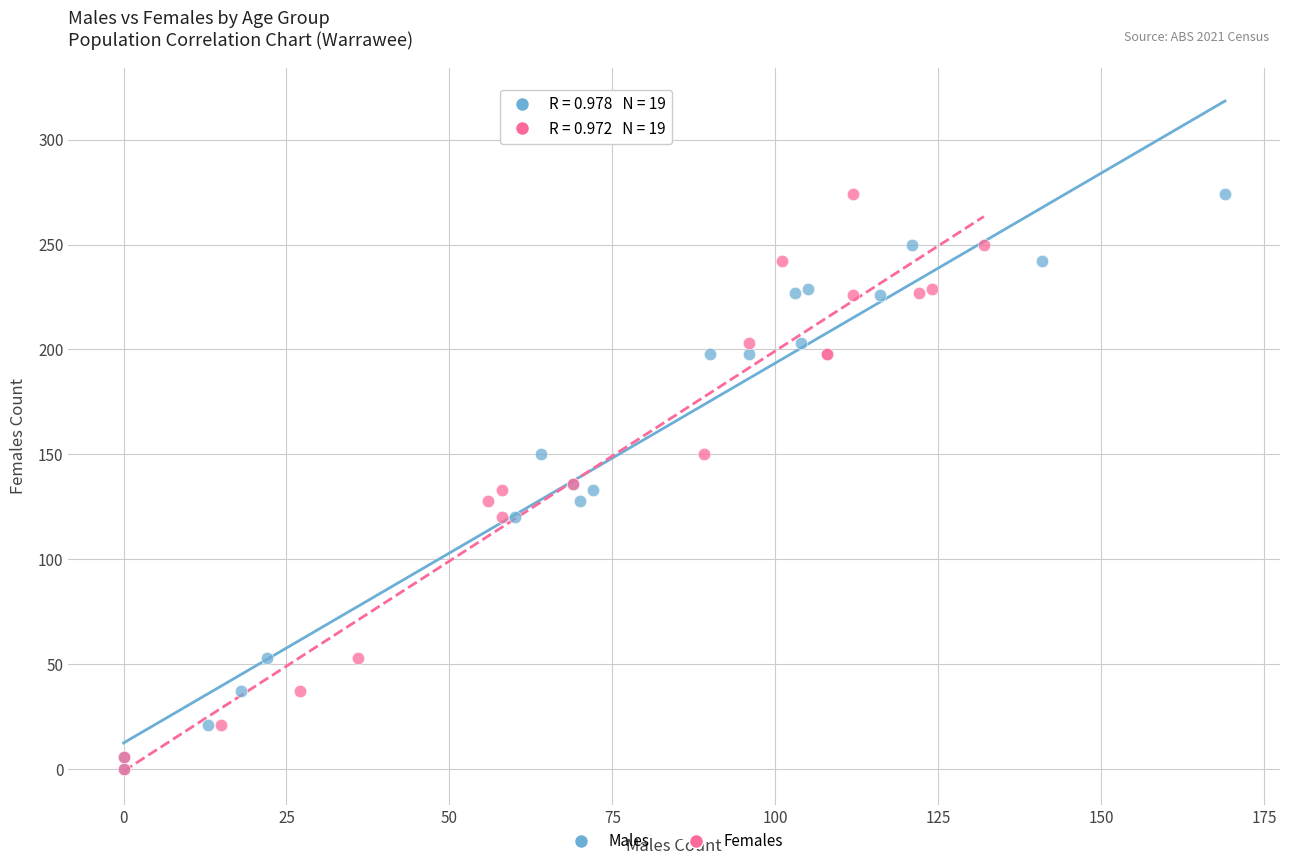

What are all the series names shown in the legend?

Males, Females